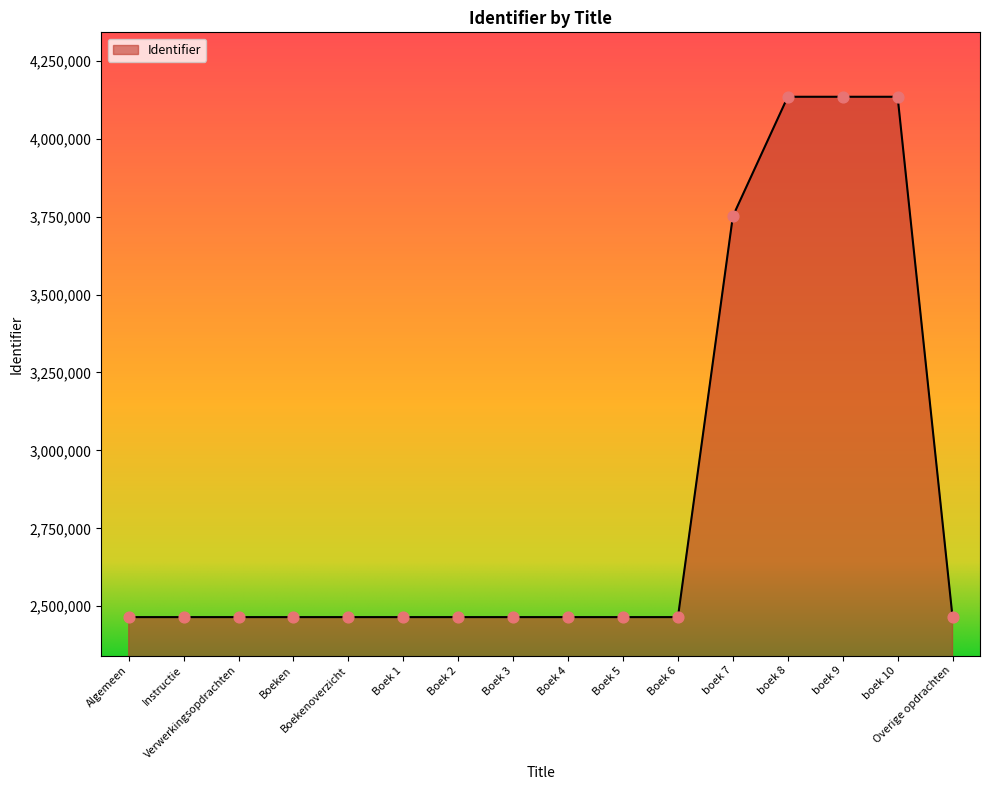

What is the ratio of the value at boek 7 to the value at Overige opdrachten?

1.5